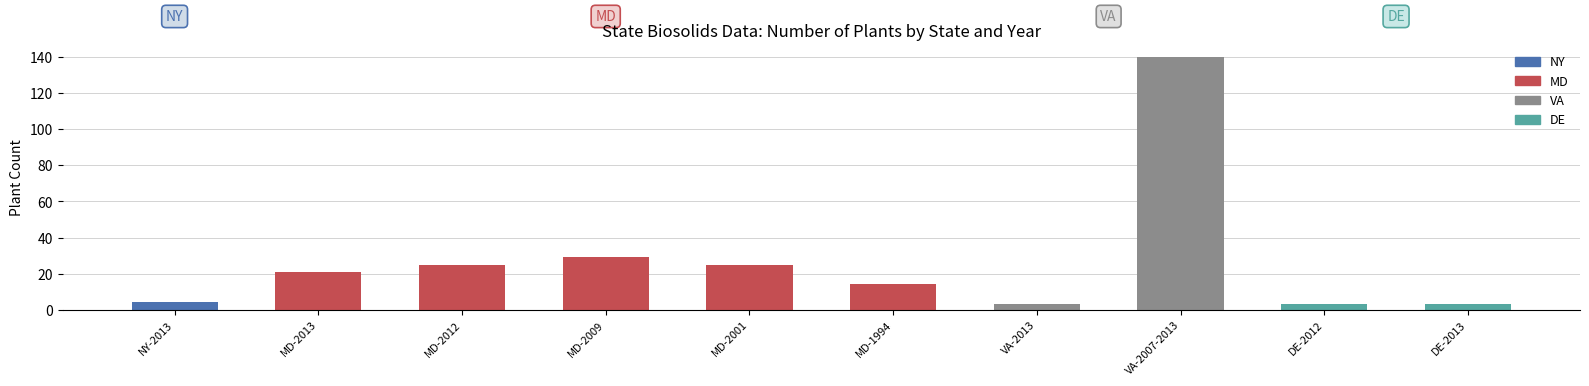

At which label is the value closest to 71?

MD-2009